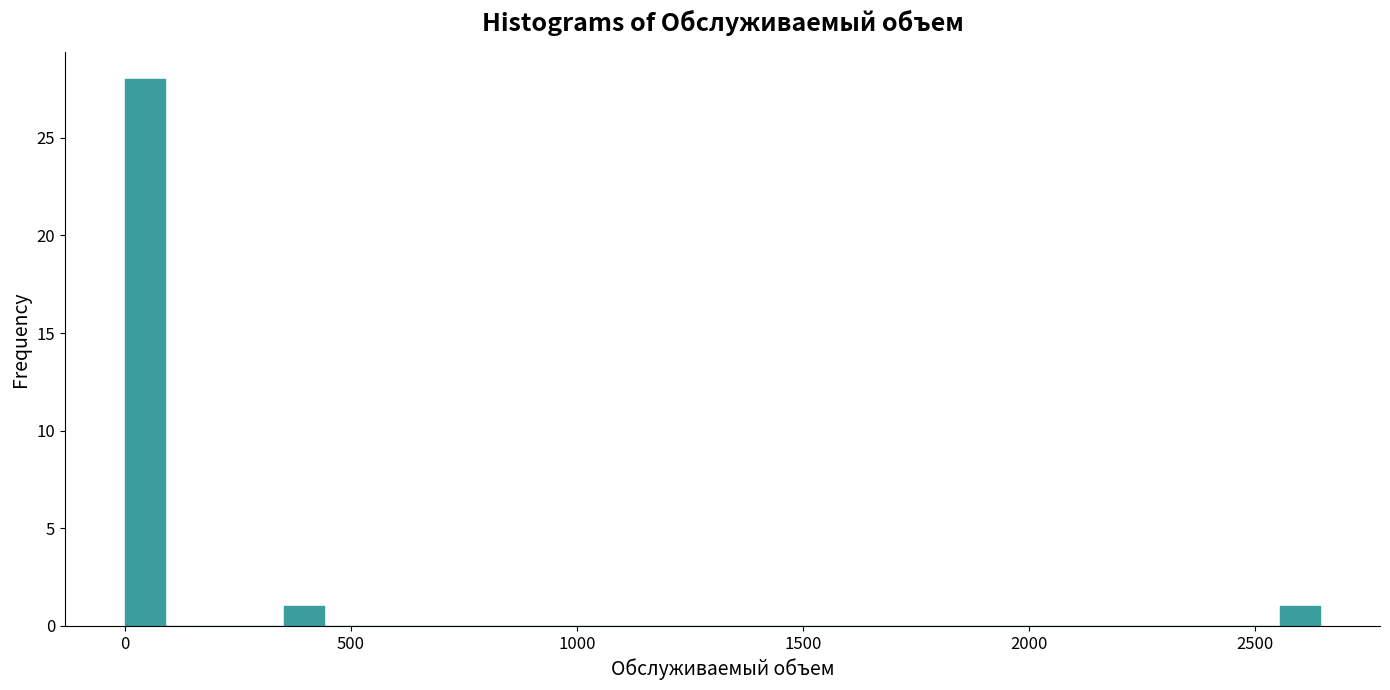

Read against the x-axis, roughly where is the centre of the tallest bar?

50